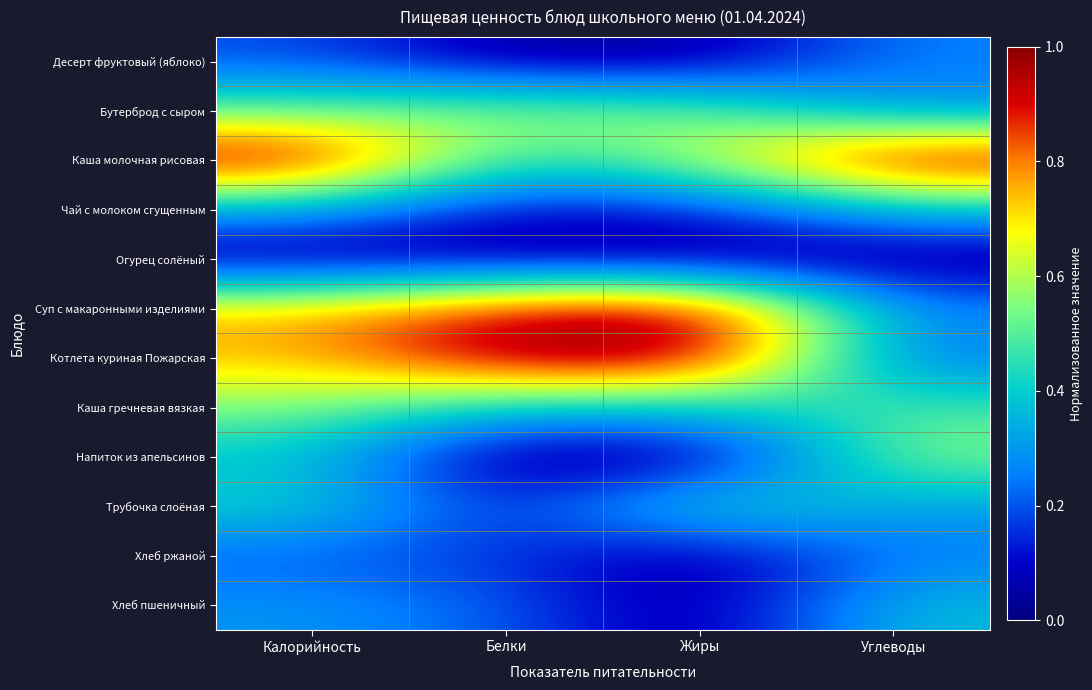

Rank the series by their maximum value, from highest to lowest.

Каша молочная рисовая, Котлета куриная Пожарская, Суп с макаронными изделиями, Бутерброд с сыром, Напиток из апельсинов, Каша гречневая вязкая, Трубочка слоёная, Чай с молоком сгущенным, Хлеб пшеничный, Десерт фруктовый (яблоко), Хлеб ржаной, Огурец солёный